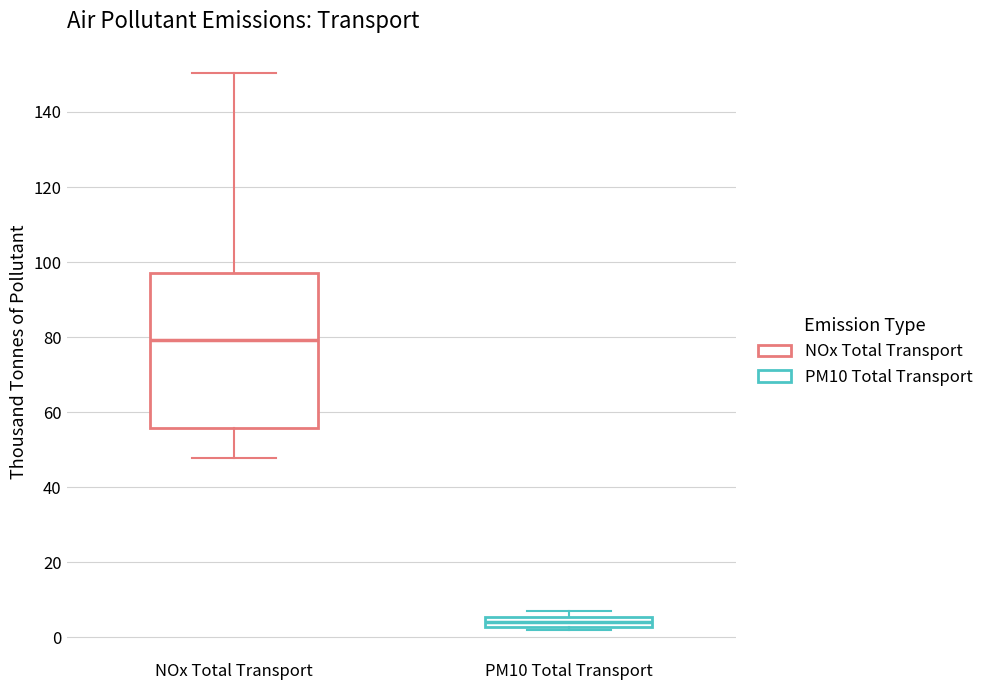

Where does the median line of the box for PM10 Total Transport sit on the y-axis? The values are not printed on the chart, so give them approximately, as read against the axis.

4